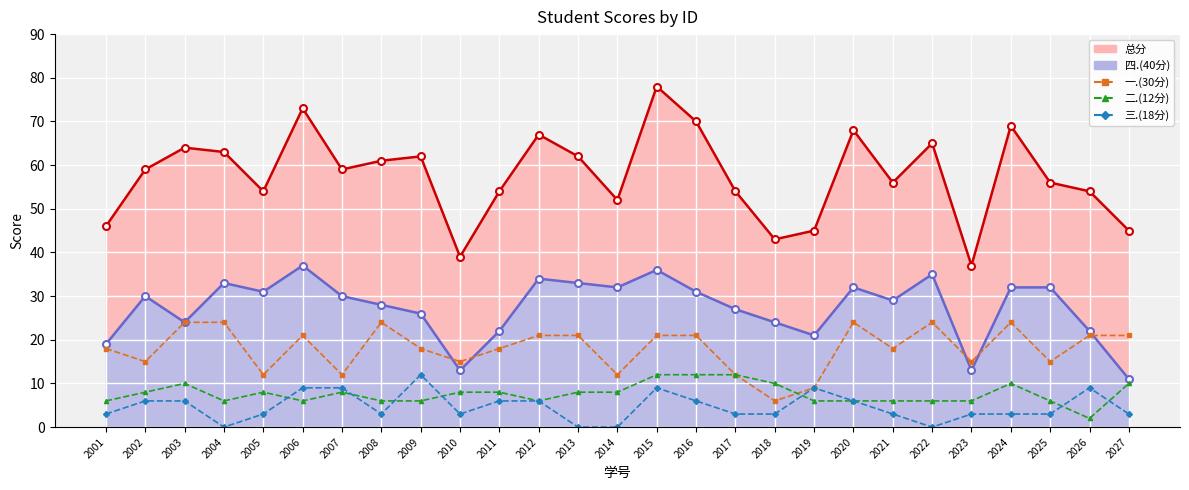

The 总分_line series shows 54 at 2026. True or false?

True